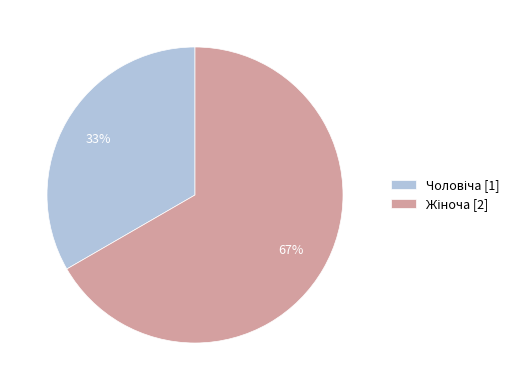

Is there any slice that represents more than half of the pie?

Yes